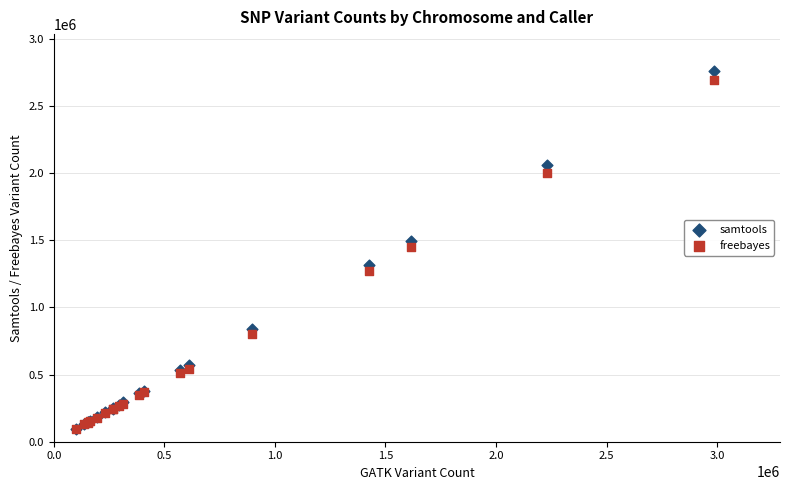

What are all the series names shown in the legend?

samtools, freebayes